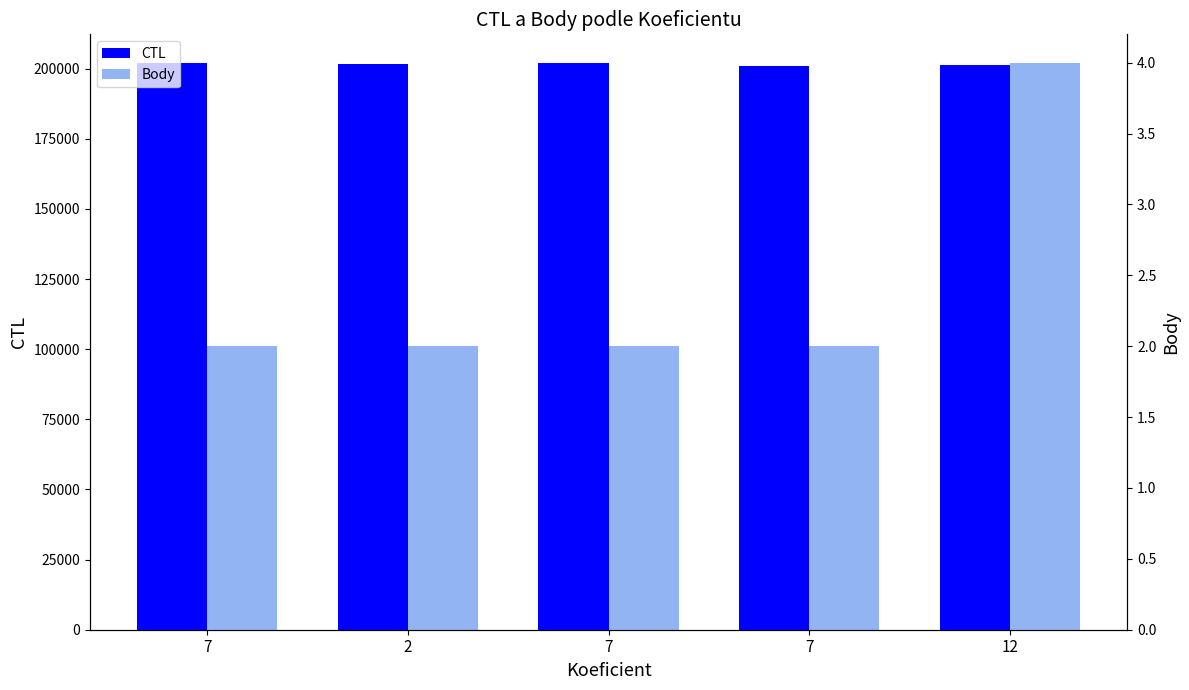

What is the minimum value shown in the chart?

2